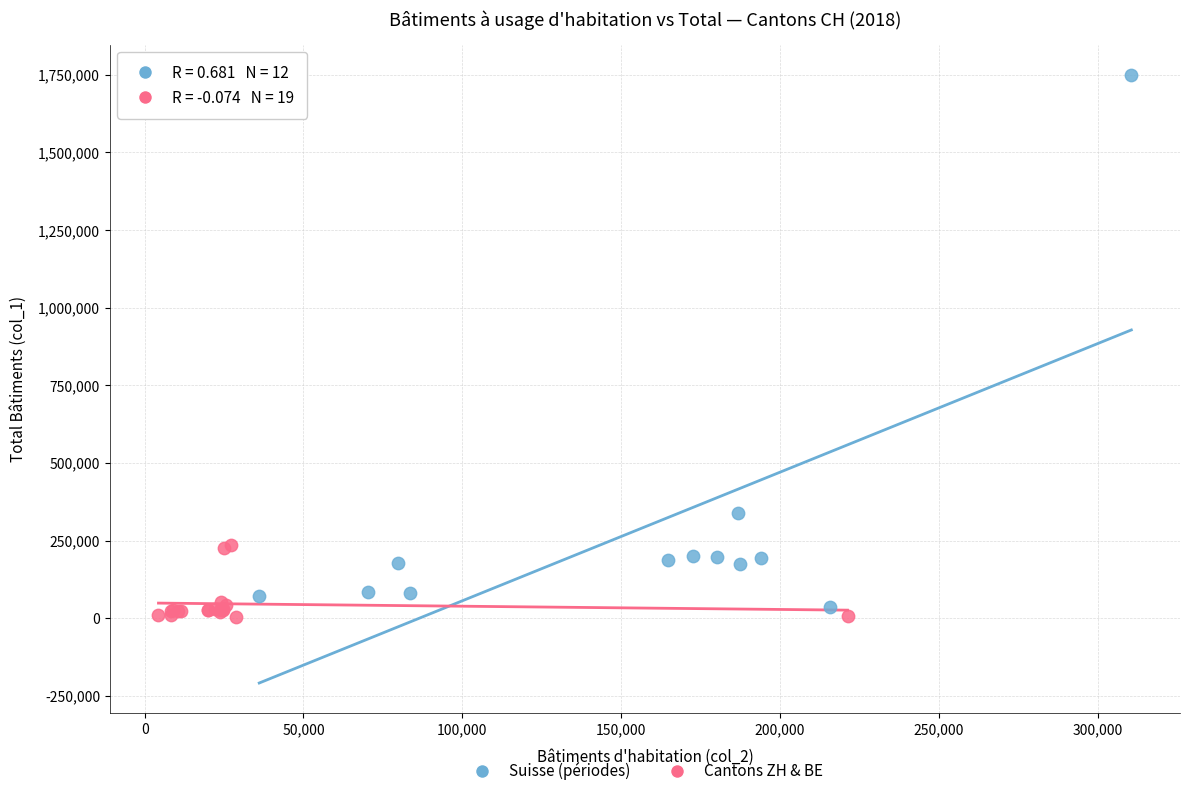

What are all the series names shown in the legend?

Suisse (périodes), Cantons ZH & BE